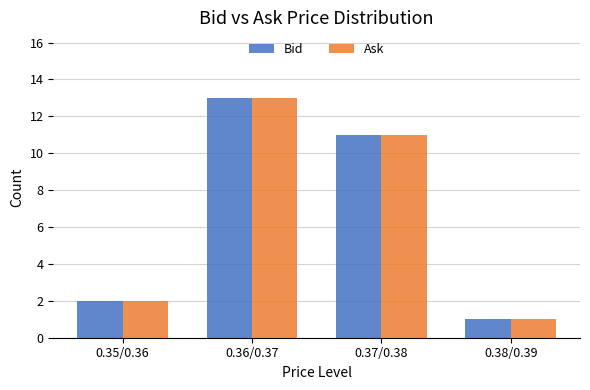

List the labels in order of Ask value, largest first.

0.36/0.37, 0.37/0.38, 0.35/0.36, 0.38/0.39